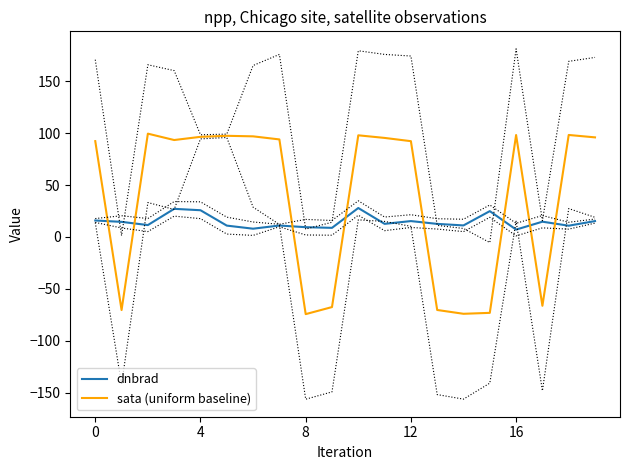

Which series has the largest range (max minus min)?

sata (uniform baseline)